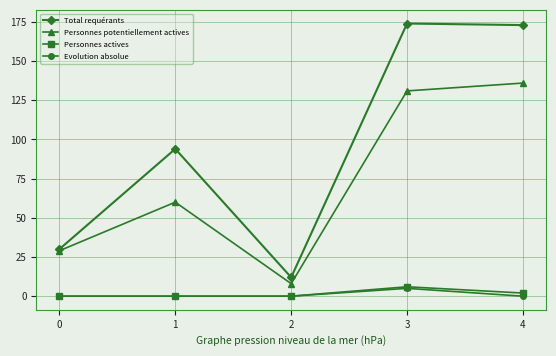

Where is the first local minimum for Personnes potentiellement actives?

2